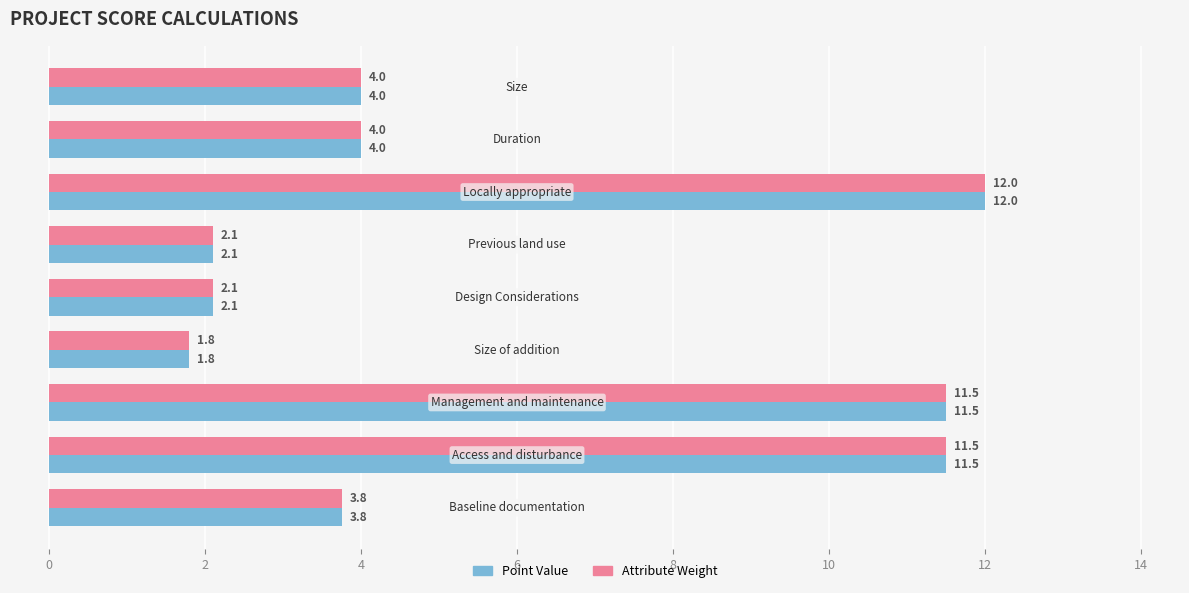

What is the sum of all Attribute Weight values?

52.8